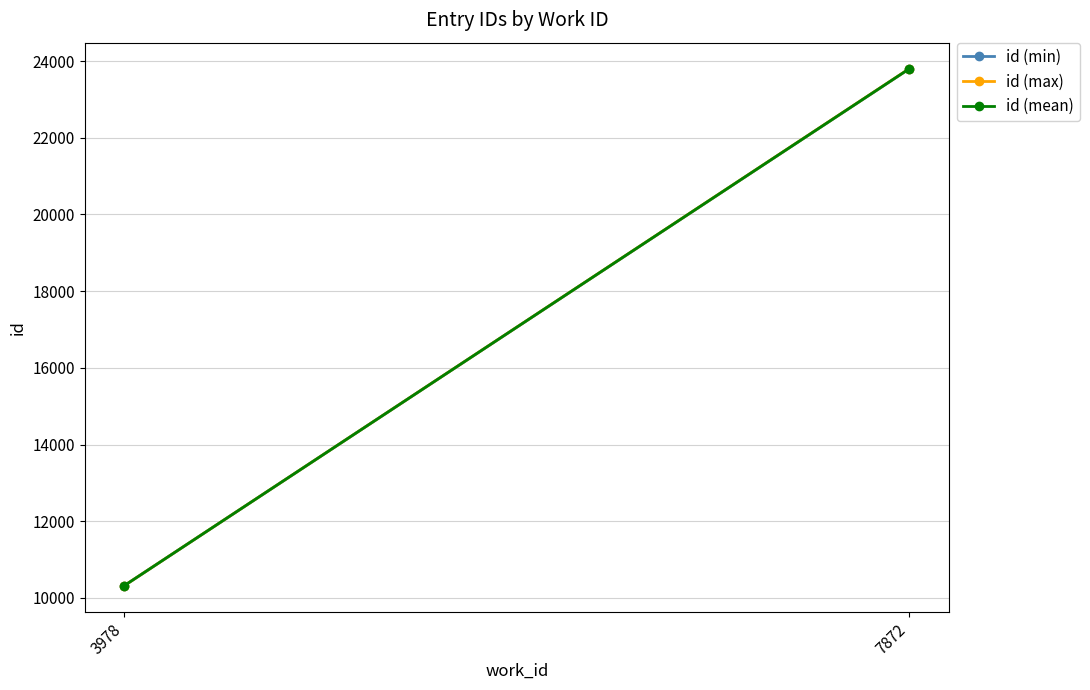

The id (max) series shows 15167.7 at 3978. True or false?

False